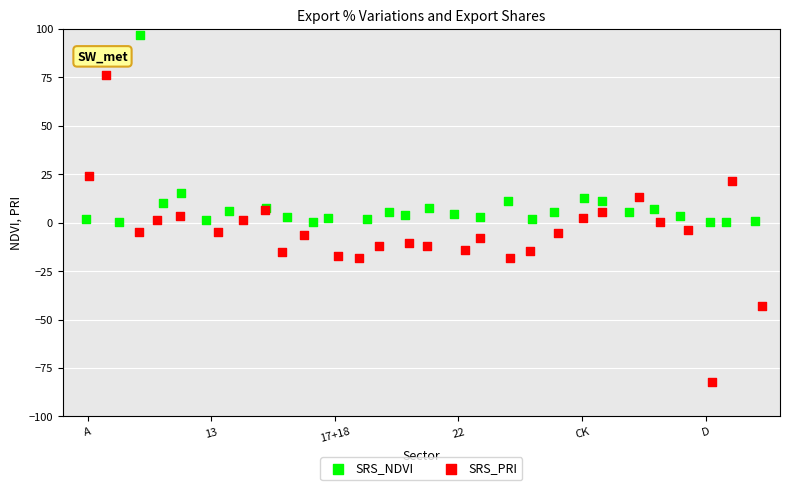

Which series contains the highest Y value?

SRS_NDVI